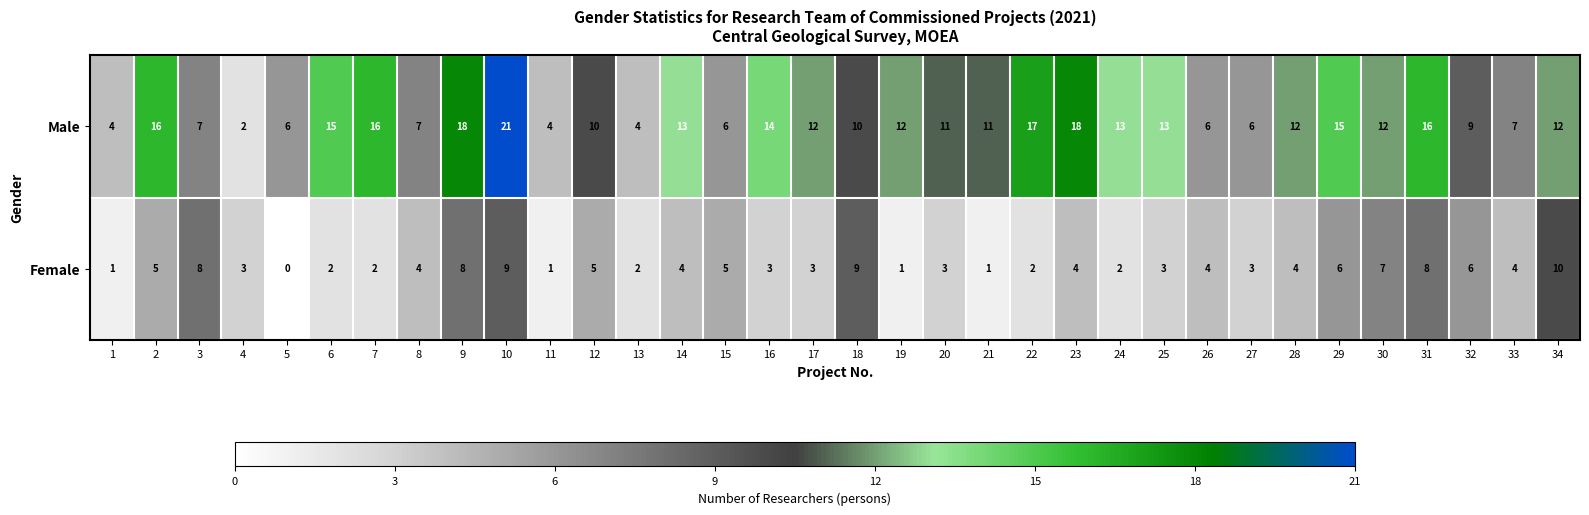

Between 6 and 11, which series saw the biggest shift?

Male